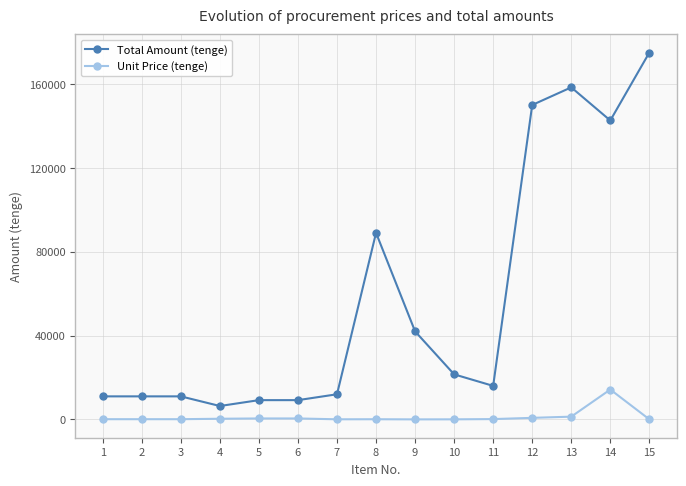

How many data points does each series have?

15